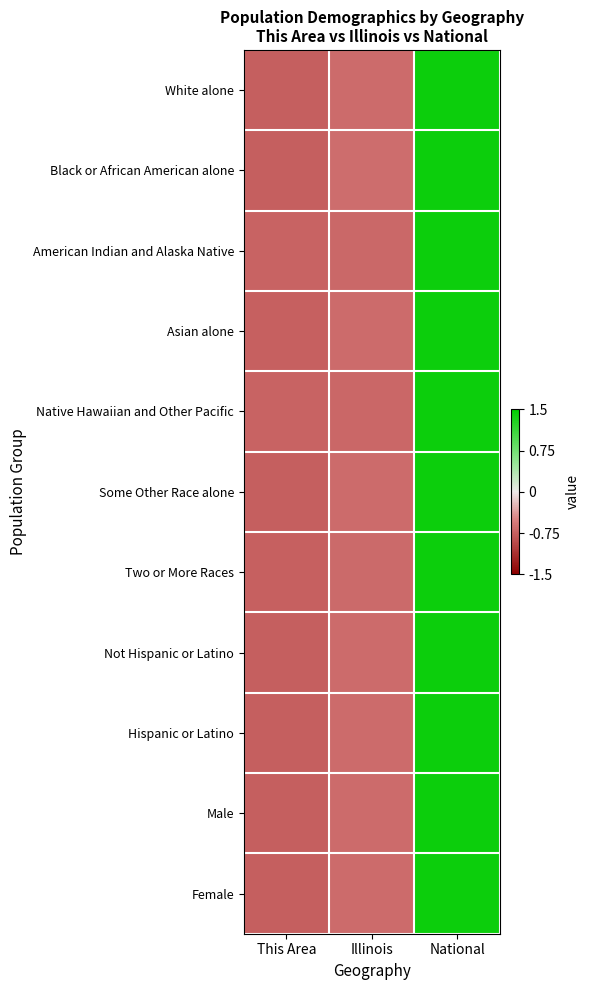

What is the total value across all series at This Area?

-8.2